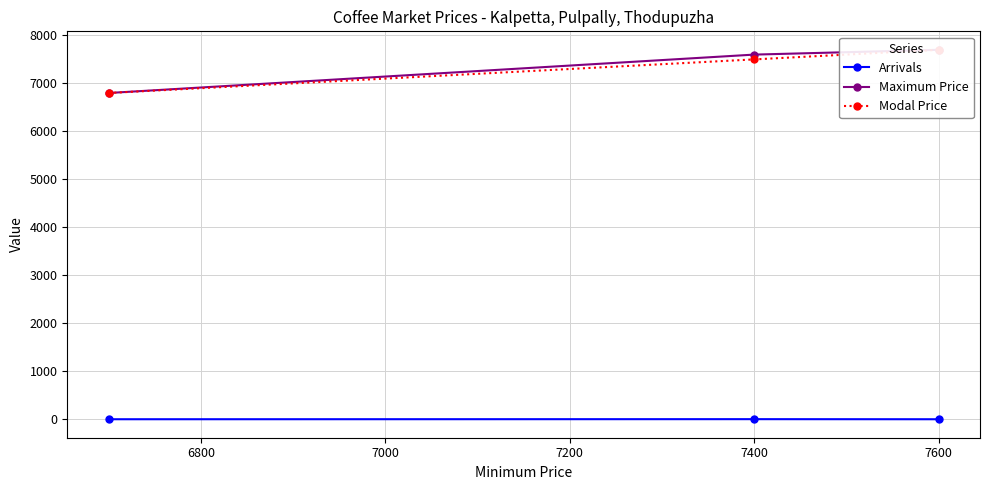

The Arrivals series shows 2.0 at 7400. True or false?

True